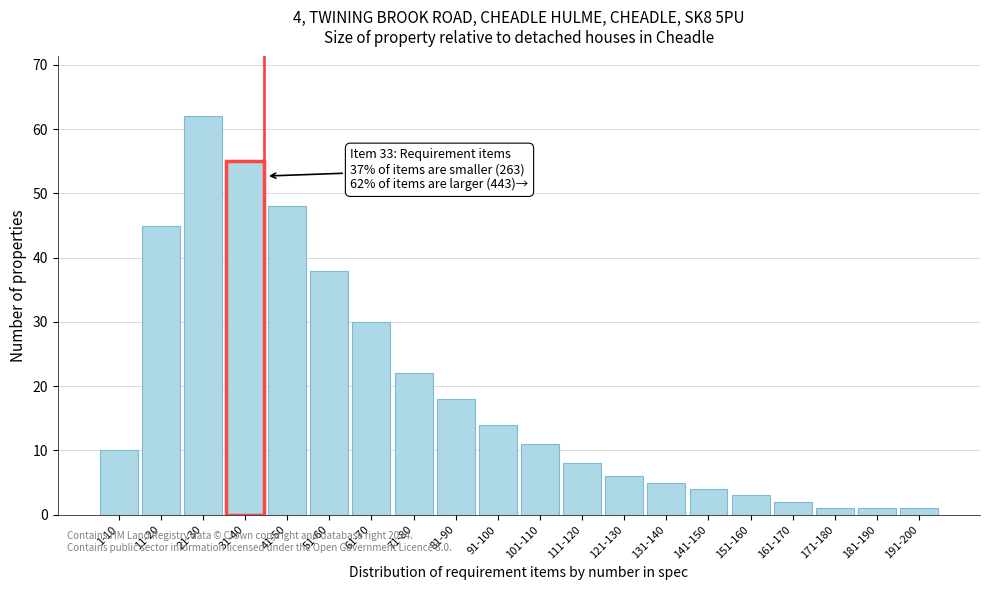

Reading left to right, list all the values displayed in this chart.

1-10=10	11-20=45	21-30=62	31-40=55	41-50=48	51-60=38	61-70=30	71-80=22	81-90=18	91-100=14	101-110=11	111-120=8	121-130=6	131-140=5	141-150=4	151-160=3	161-170=2	171-180=1	181-190=1	191-200=1